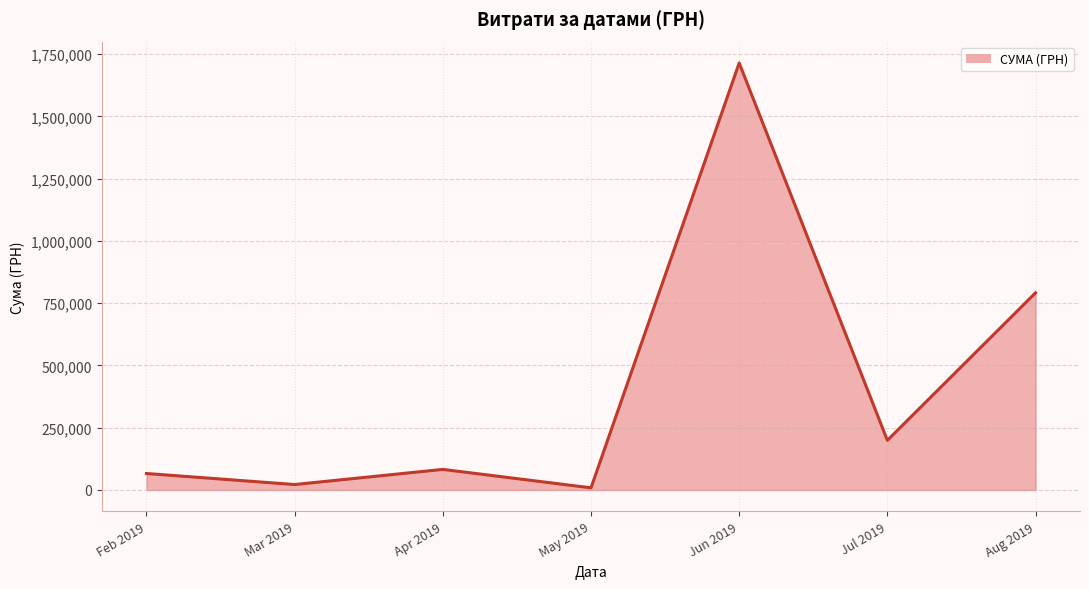

Count the number of data series in this chart.

1